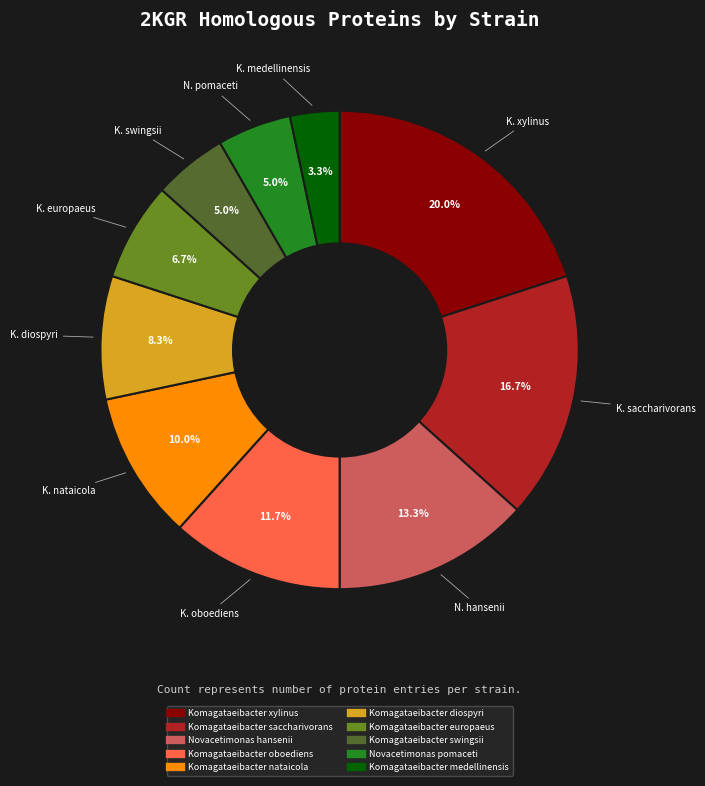

How many slices are in this pie chart?

10